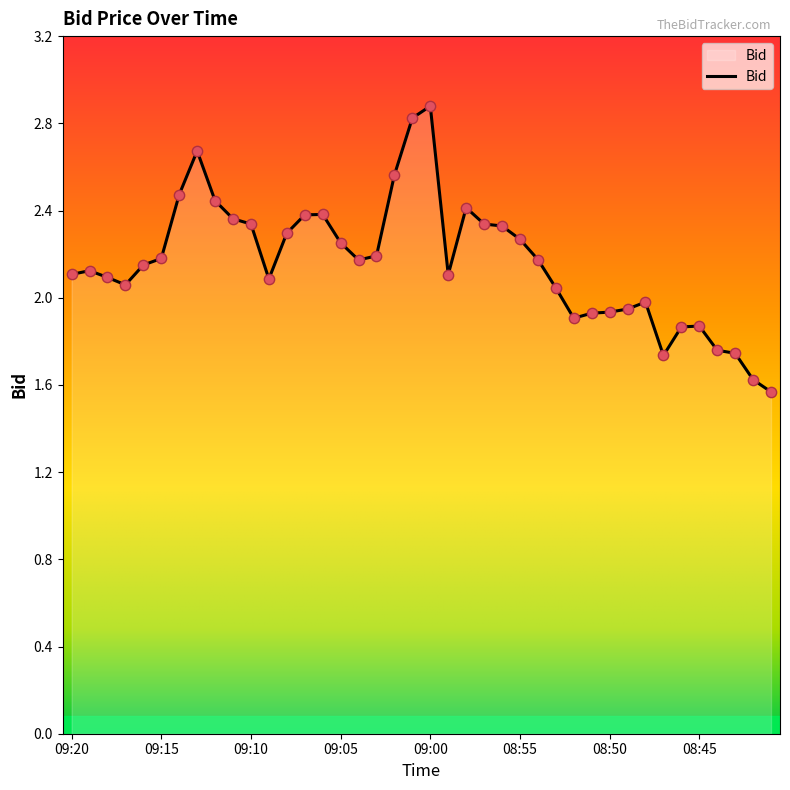

What is the maximum value shown in the chart?

2.9